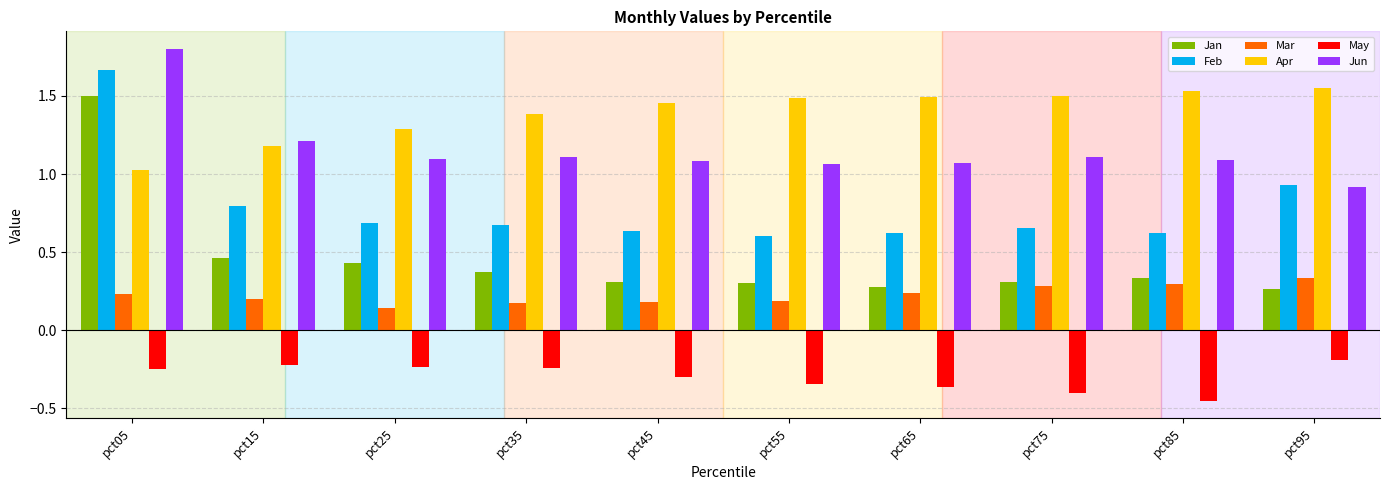

What is the difference between the highest and lowest values at pct05?

2.0